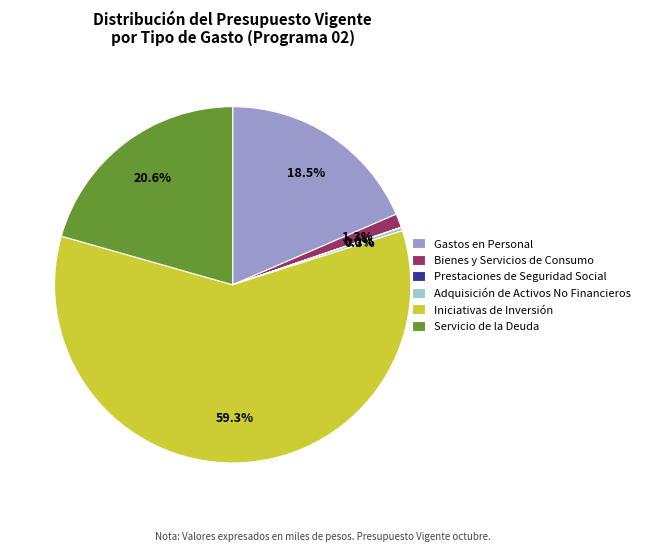

Is there any slice that represents more than half of the pie?

Yes